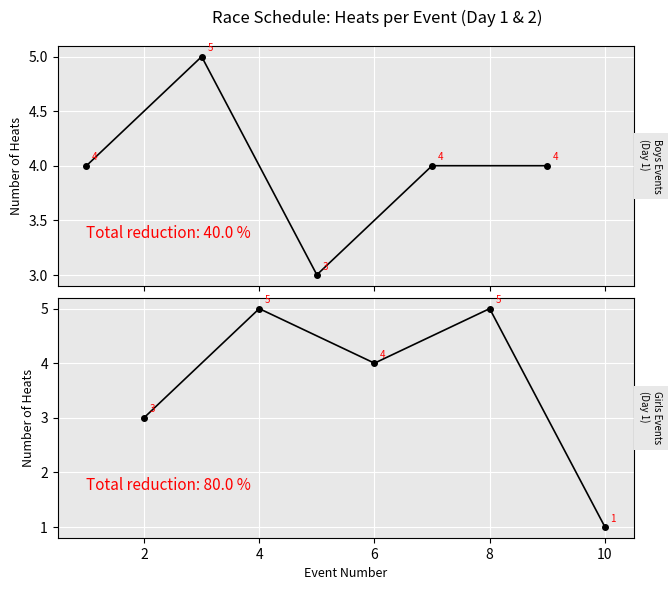

Rank the categories by Girls Events value from lowest to highest.

10, 2, 6, 4, 8